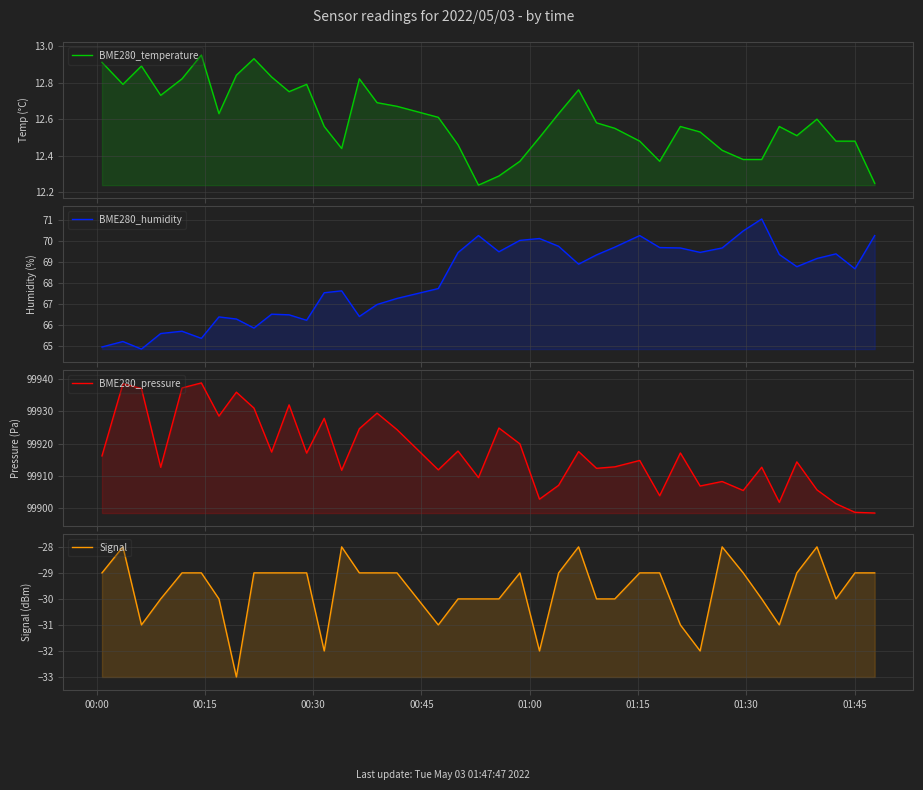

Which series has the largest range (max minus min)?

BME280_pressure